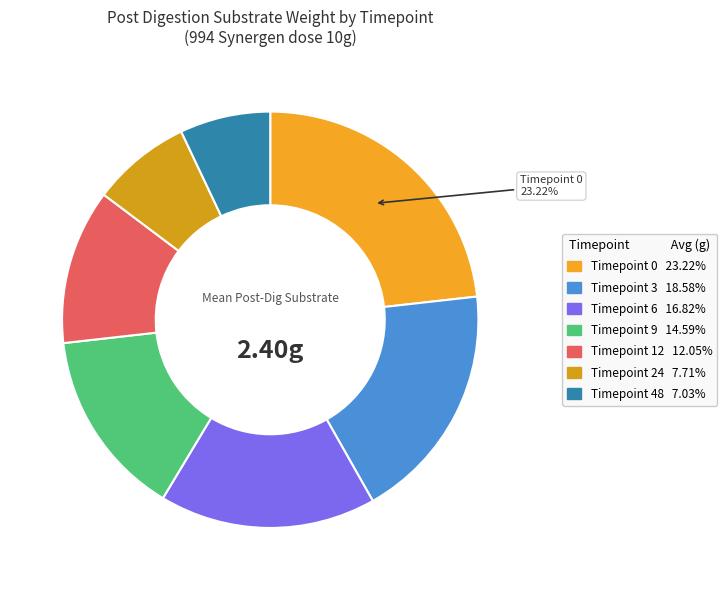

How many slices are in this pie chart?

7